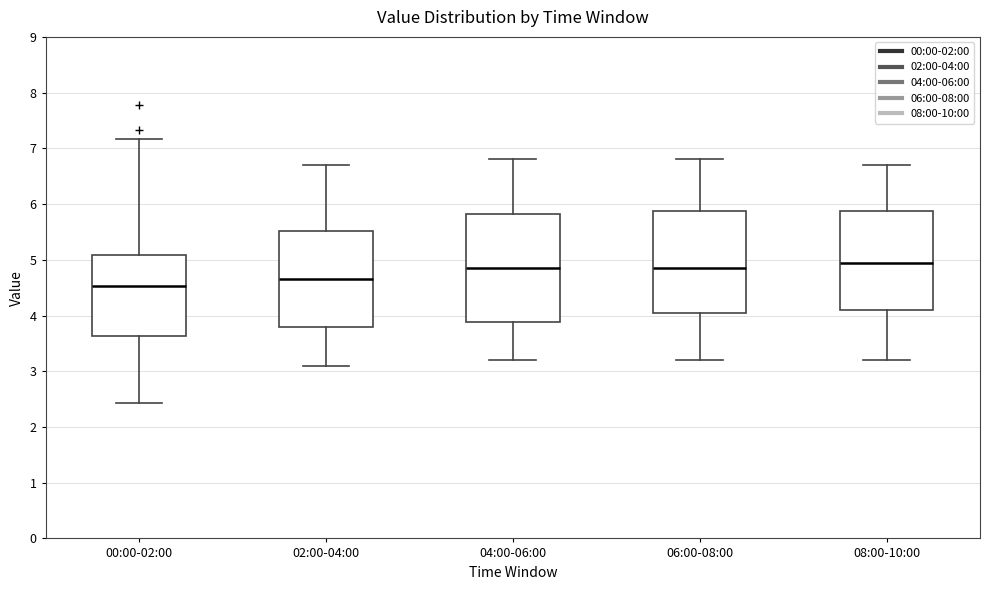

Reading left to right, transcribe this box plot: for each box, give where its median line is, the range the box spans, and where its two whiskers end, as read against the y-axis. The values are not printed on the chart, so give them approximately, as read against the axis.

00:00-02:00: median 4.5, box 3.6 to 5.1, whiskers 2.4 to 7.2
02:00-04:00: median 4.7, box 3.8 to 5.5, whiskers 3.1 to 6.7
04:00-06:00: median 4.9, box 3.9 to 5.8, whiskers 3.2 to 6.8
06:00-08:00: median 4.9, box 4.1 to 5.9, whiskers 3.2 to 6.8
08:00-10:00: median 5.0, box 4.1 to 5.9, whiskers 3.2 to 6.7